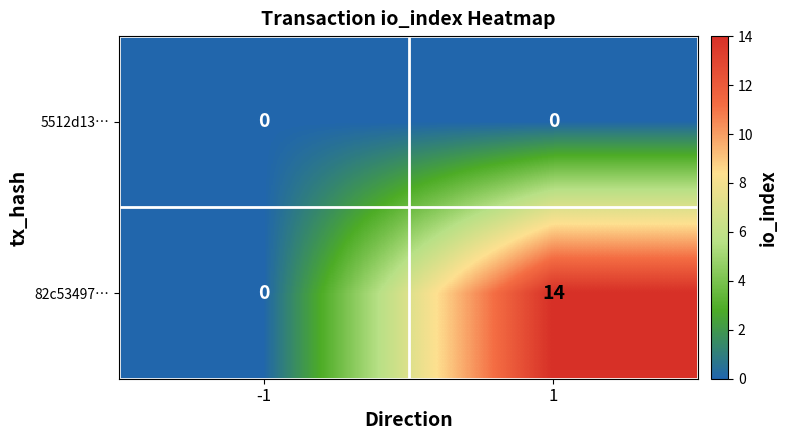

The 82c53497… series shows 0 at -1. True or false?

True